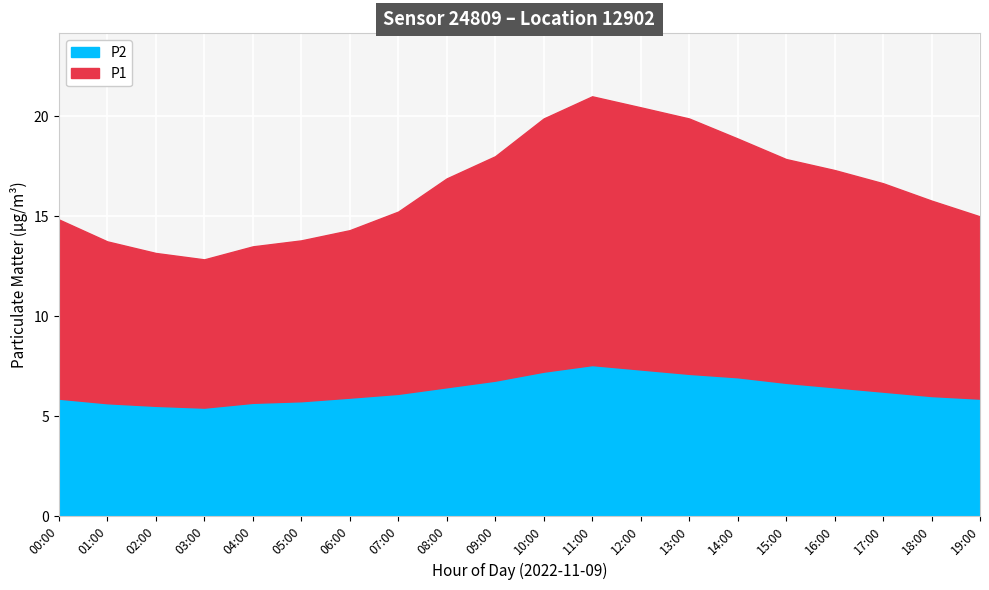

Does the chart display data point markers on the line(s)?

No